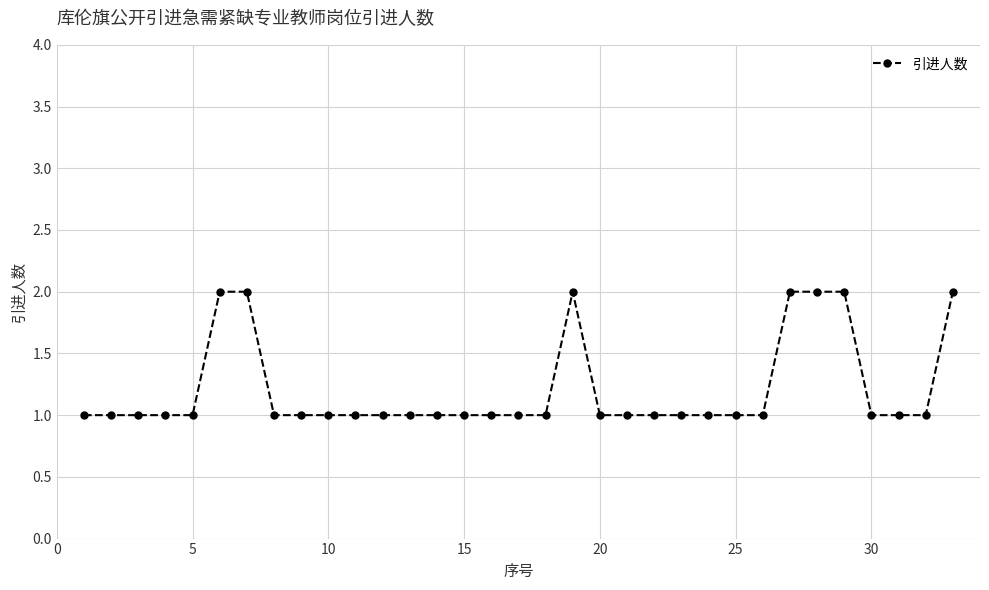

What is the difference between the maximum and minimum values?

1